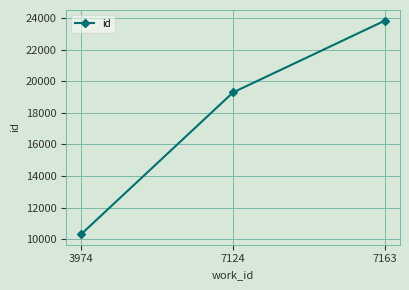

What is the maximum value shown in the chart?

23860